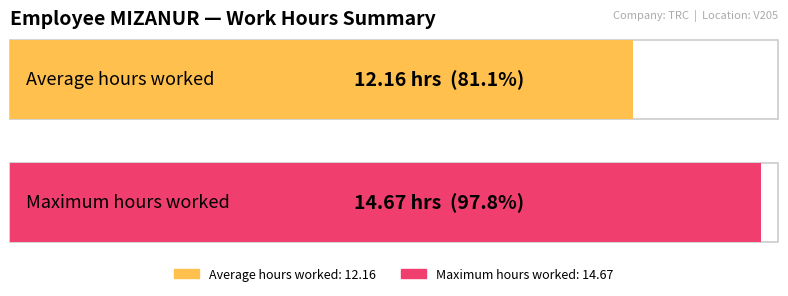

The chart shows a value of 17.5 at 26. True or false?

False